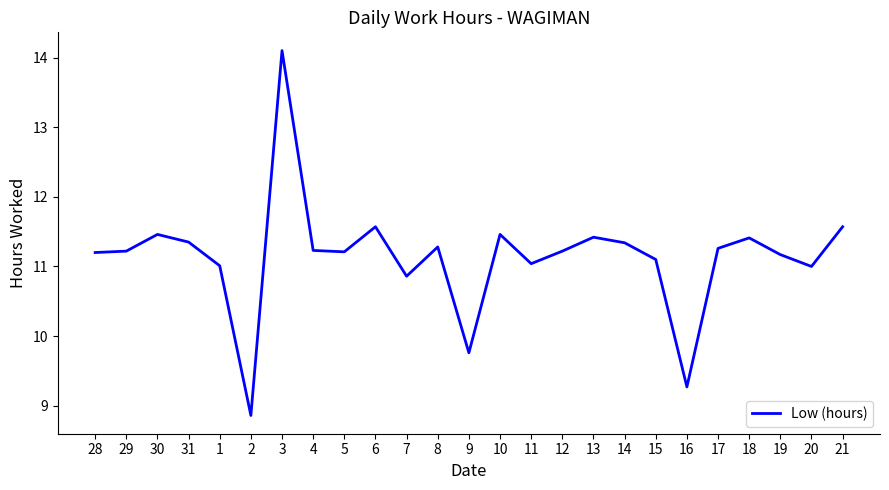

True or false: the data shows 3.7 at 10.

False